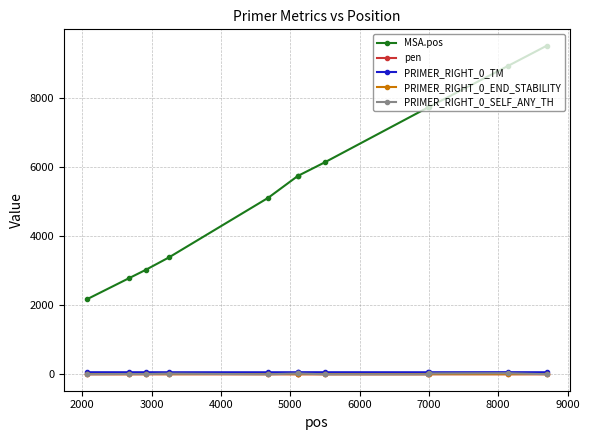

At how many categories does at least one series exceed 7269?

4